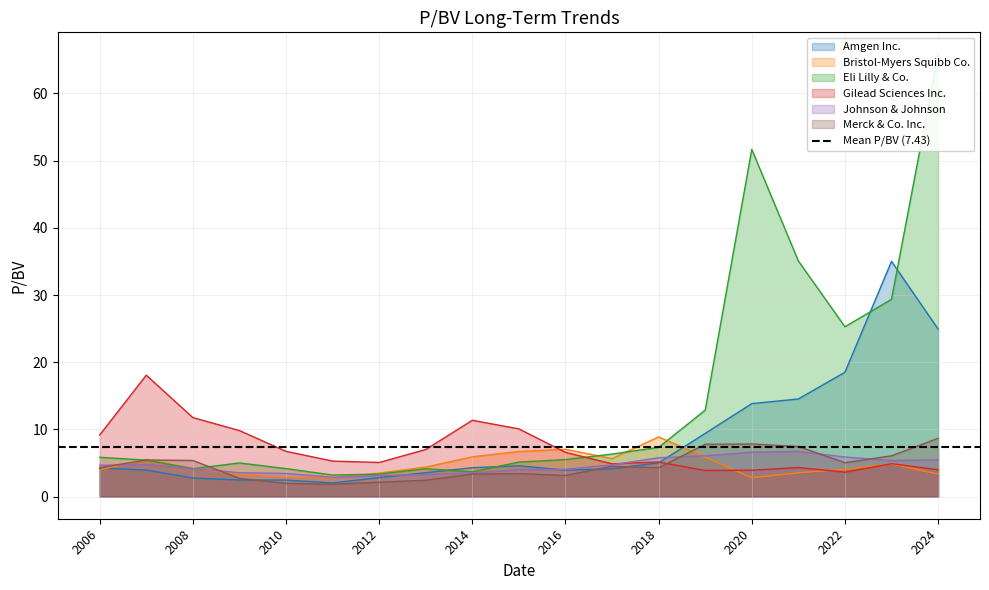

Reading left to right, list all the values displayed in this chart.

Amgen Inc.: 2024=24.9	2023=35.0	2022=18.5	2021=14.5	2020=13.8	2019=9.4	2018=5.0	2017=4.1	2016=3.9	2015=4.6	2014=4.3	2013=3.6	2012=2.8	2011=2.0	2010=2.5	2009=2.5	2008=2.8	2007=4.0	2006=4.3
Bristol-Myers Squibb Co.: 2024=3.4	2023=4.9	2022=4.1	2021=3.5	2020=2.8	2019=5.9	2018=8.9	2017=5.7	2016=7.0	2015=6.7	2014=5.9	2013=4.4	2012=3.5	2011=2.8	2010=2.9	2009=3.3	2008=4.2	2007=5.5	2006=4.0
Eli Lilly & Co.: 2024=65.8	2023=29.4	2022=25.3	2021=35.1	2020=51.7	2019=12.9	2018=7.3	2017=6.3	2016=5.5	2015=5.1	2014=3.7	2013=4.2	2012=3.4	2011=3.2	2010=4.2	2009=5.0	2008=4.2	2007=5.4	2006=5.8
Gilead Sciences Inc.: 2024=4.0	2023=4.9	2022=3.6	2021=4.3	2020=3.9	2019=3.9	2018=5.2	2017=4.9	2016=6.6	2015=10.1	2014=11.4	2013=7.0	2012=5.1	2011=5.3	2010=6.7	2009=9.8	2008=11.8	2007=18.1	2006=9.2
Johnson & Johnson: 2024=5.5	2023=5.4	2022=5.9	2021=6.7	2020=6.6	2019=6.1	2018=5.8	2017=4.7	2016=4.1	2015=4.0	2014=3.5	2013=3.3	2012=3.1	2011=2.9	2010=3.5	2009=3.6	2008=4.2	2007=4.8	2006=4.7
Merck & Co. Inc.: 2024=8.7	2023=6.1	2022=5.0	2021=7.5	2020=7.8	2019=7.8	2018=4.3	2017=4.5	2016=3.1	2015=3.4	2014=3.4	2013=2.4	2012=2.1	2011=1.9	2010=2.0	2009=2.7	2008=5.4	2007=5.5	2006=4.3